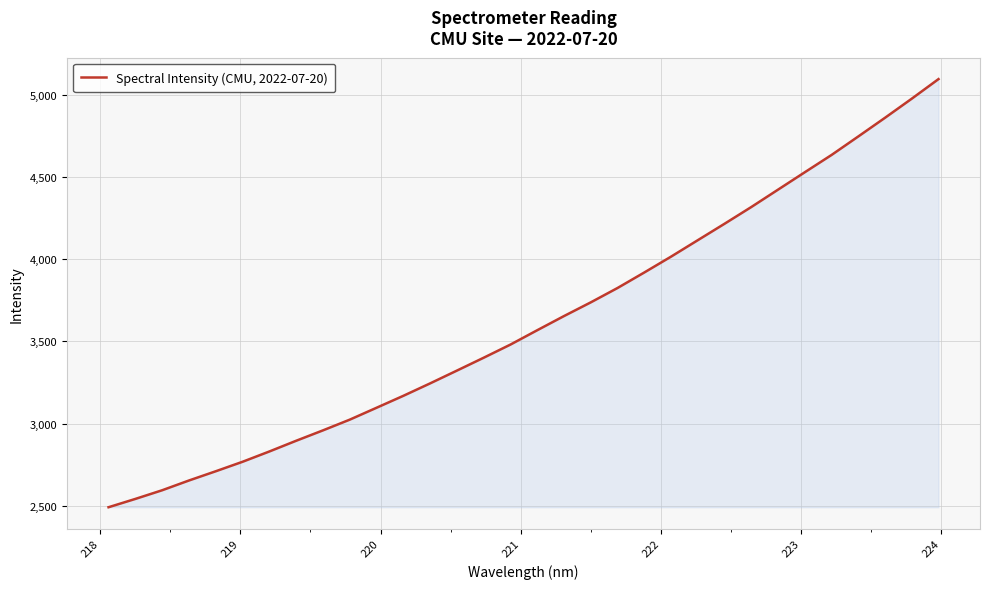

What is the difference between the maximum and minimum values?

2604.1